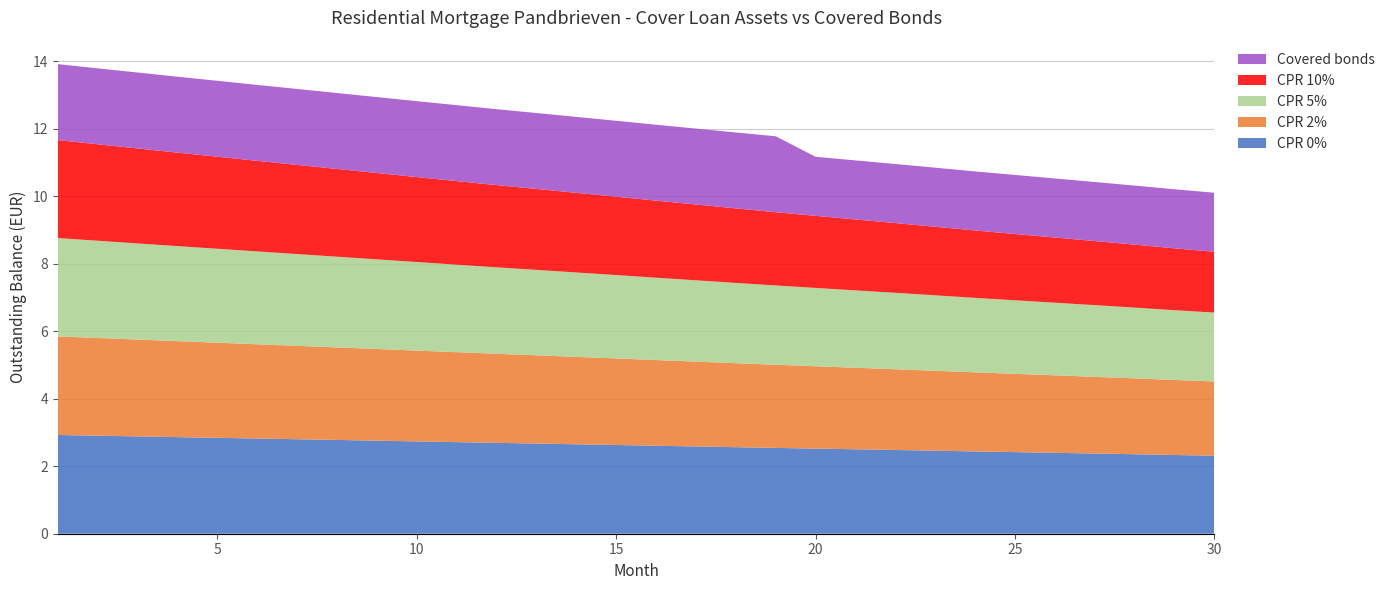

Reading left to right, list all the values displayed in this chart.

CPR 0%: 2925899489.5	2904846039.2	2883862996.5	2862667777.7	2841876060.4	2820737665.9	2800072074.9	2778691690.4	2757526219.4	2735688699.7	2714354948.2	2692934218.0	2671655395.8	2650721270.1	2629476115.5	2607607690.4	2586012692.6	2564259610.3	2543037847.1	2522457183.6	2502377152.8	2481714602.9	2460695258.2	2439026195.6	2418367908.4	2397868846.0	2376915162.9	2355821865.5	2333094402.6	2312533516.6
CPR 2%: 2921416825.4	2895476344.6	2869842659.4	2843918792.8	2818629126.8	2792918602.6	2767754530.7	2742112589.4	2716610343.5	2690673096.0	2665162397.8	2639645237.9	2614775341.4	2589886804.7	2564912243.4	2539266672.0	2514104190.3	2488727751.7	2463944955.8	2439992781.1	2416463743.9	2392576946.6	2368288952.3	2343452205.2	2319916472.4	2296350526.7	2272547649.3	2248560329.4	2223212461.4	2199882430.6
CPR 5%: 2914705244.0	2881477483.3	2848938428.3	2816023406.6	2784112447.4	2751700787.5	2719972997.7	2688141169.6	2656367954.4	2624530269.8	2593035245.7	2561677172.2	2531712188.2	2501236902.5	2471020352.7	2440092091.3	2409966157.5	2379573674.1	2349886354.3	2321315474.7	2293084197.6	2264828905.2	2236136277.0	2207058128.5	2179693662.1	2152065014.7	2124515827.9	2096744971.5	2068006032.2	2041100538.5
CPR 10%: 2903552302.8	2858293758.9	2814432113.4	2770132828.8	2727515261.3	2684344462.7	2642154741.4	2600529664.3	2558907527.5	2517874206.9	2477122490.5	2436801089.8	2399081632.0	2360163775.2	2322093585.6	2283317121.3	2245882562.9	2208166792.5	2171381822.3	2136188577.5	2101270884.8	2066871724.9	2032043552.1	1997124482.5	1964546771.4	1931429758.1	1898889029.5	1866129783.1	1833006979.9	1801496133.5
Covered bonds: 2250000000.0	2250000000.0	2250000000.0	2250000000.0	2250000000.0	2250000000.0	2250000000.0	2250000000.0	2250000000.0	2250000000.0	2250000000.0	2250000000.0	2250000000.0	2250000000.0	2250000000.0	2250000000.0	2250000000.0	2250000000.0	2250000000.0	1750000000.0	1750000000.0	1750000000.0	1750000000.0	1750000000.0	1750000000.0	1750000000.0	1750000000.0	1750000000.0	1750000000.0	1750000000.0